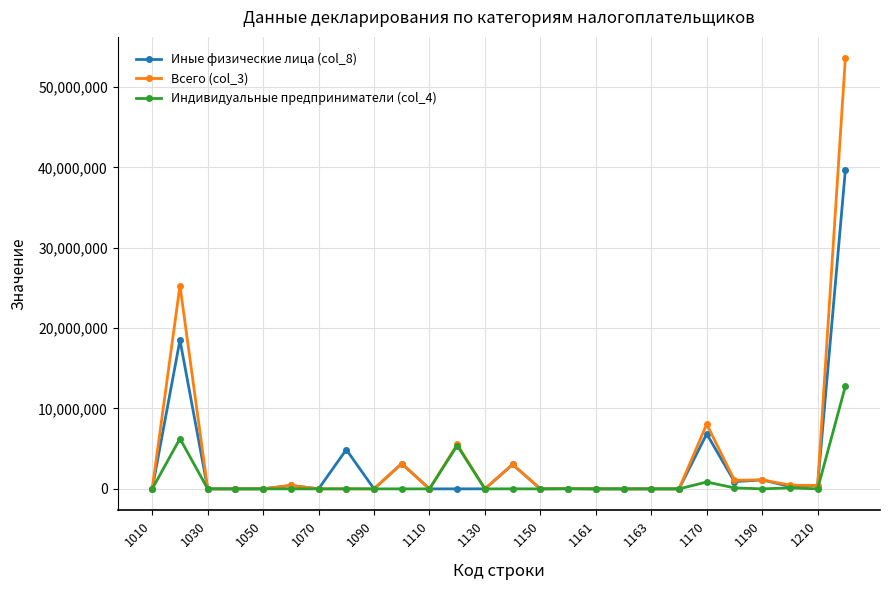

Which series has the largest total across all categories?

Всего (col_3)